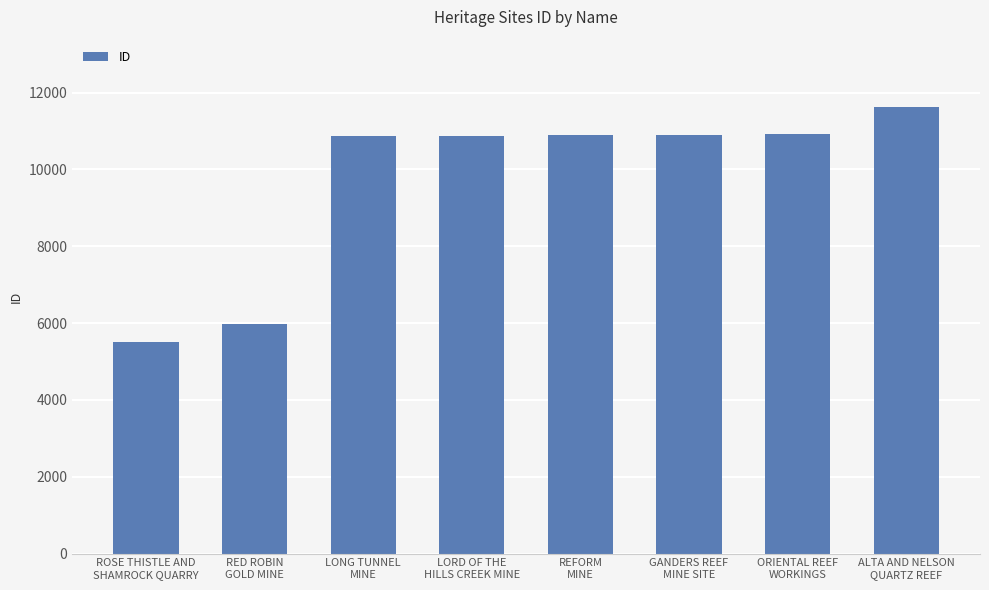

The value at RED ROBIN
GOLD MINE is 5970. True or false?

True